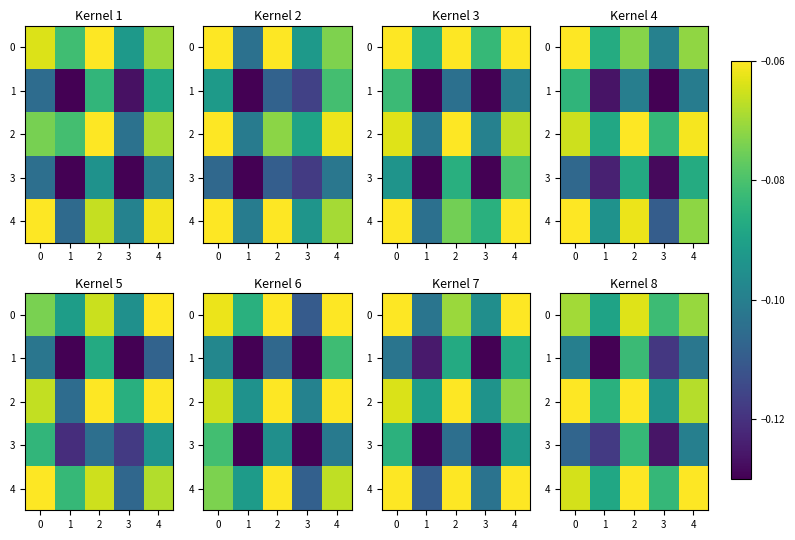

The value of 1 at 0 is -0.1. True or false?

False